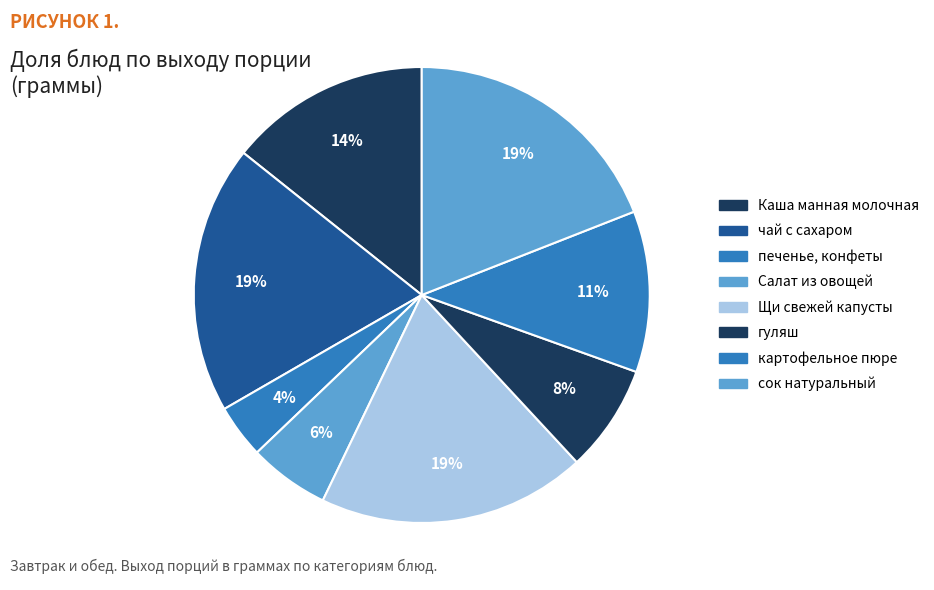

Is the sum of гуляш and картофельное пюре greater than half?

No